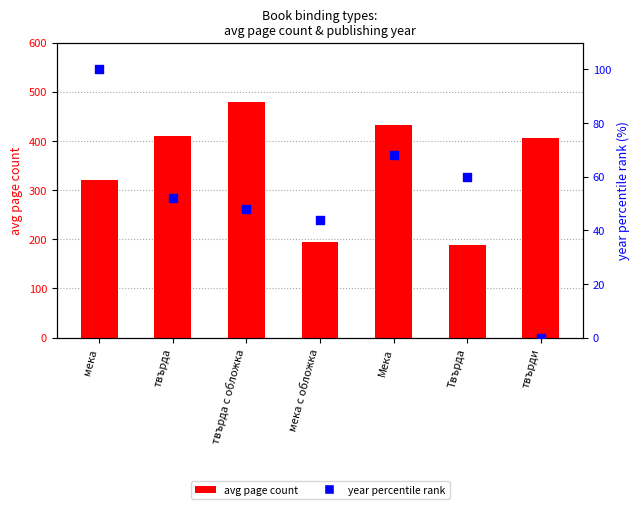

Which series has the largest total across all categories?

avg page count